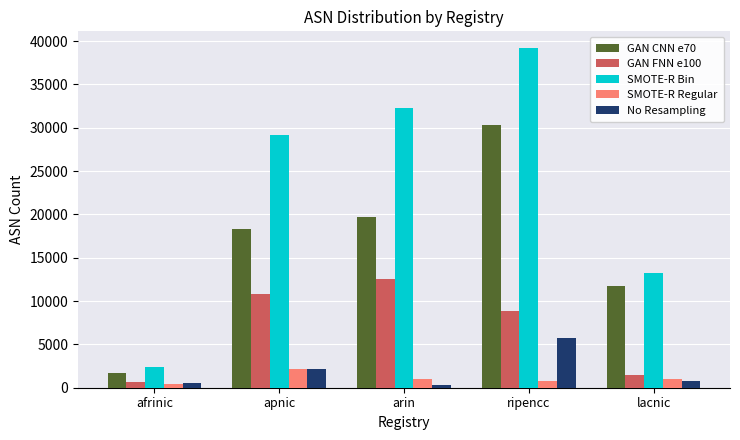

Is it true that SMOTE-R Regular equals 1006 at arin?

True